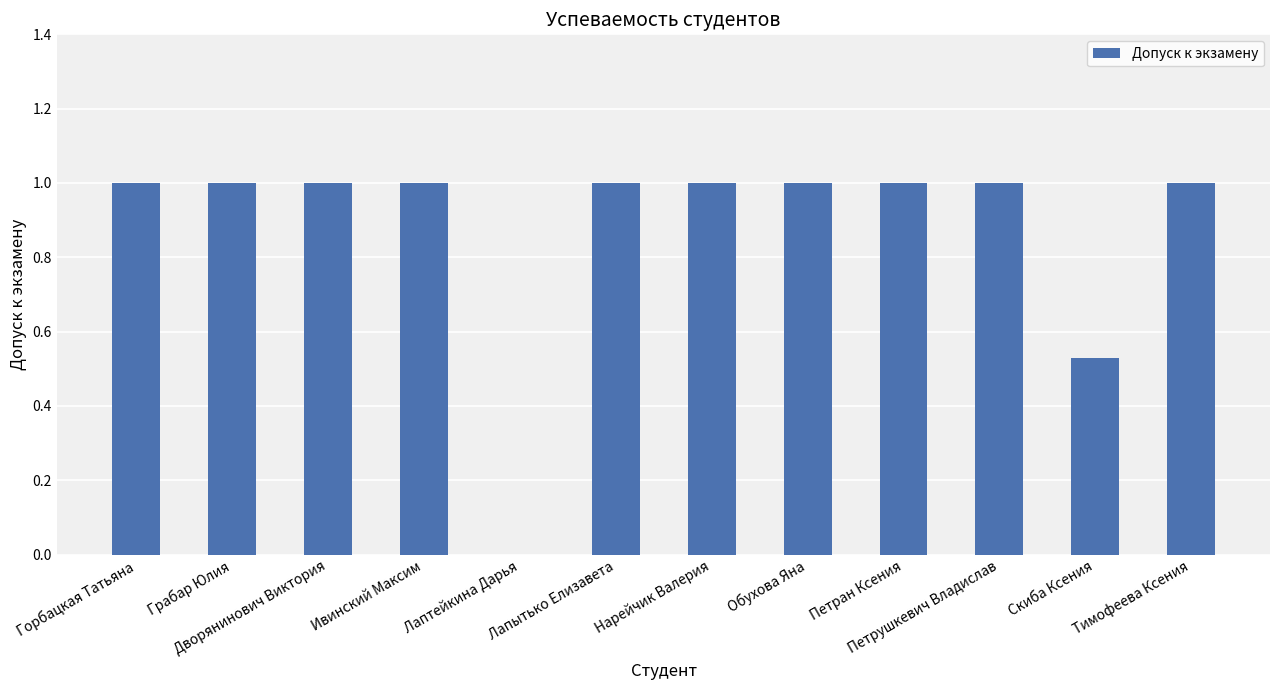

What is the greatest value displayed?

1.0